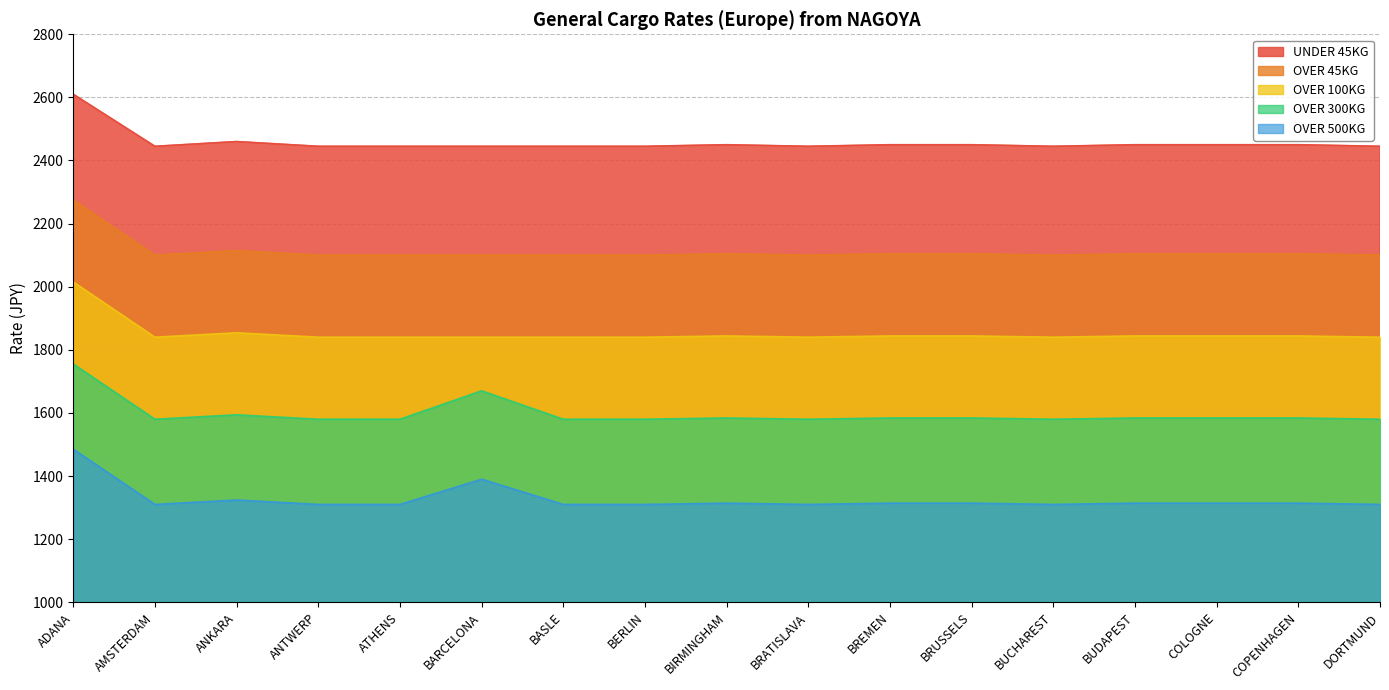

True or false: OVER 45KG has more than 1 points higher than both neighbors.

True